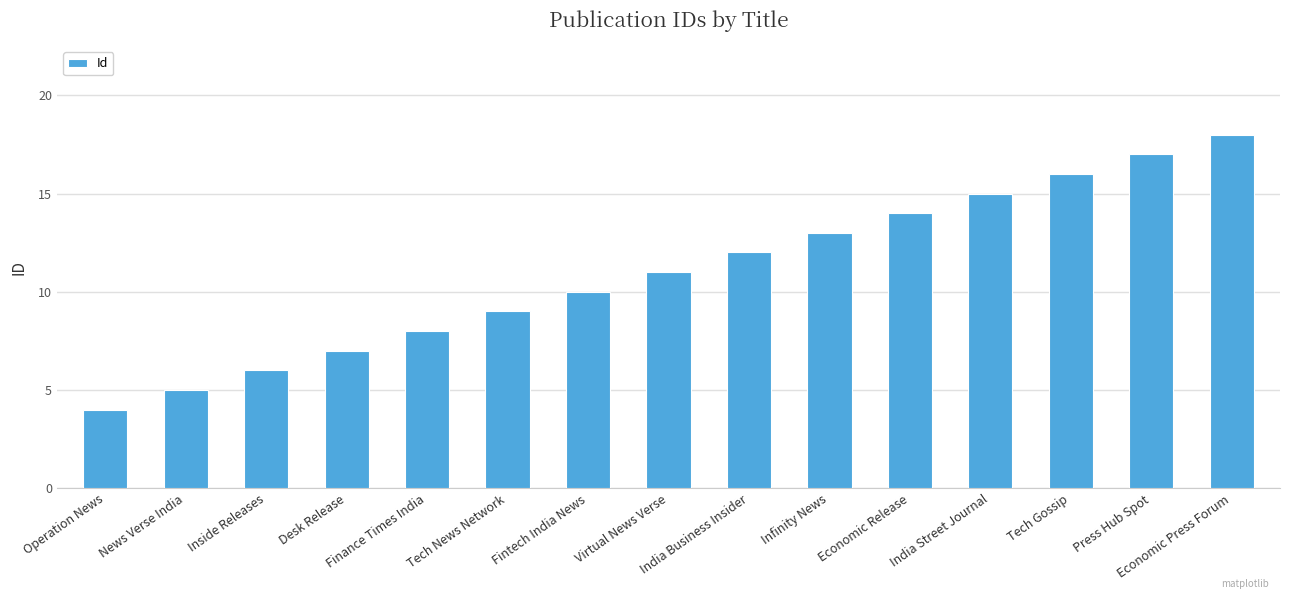

What is the label of the 3rd bar from the left?

Inside Releases